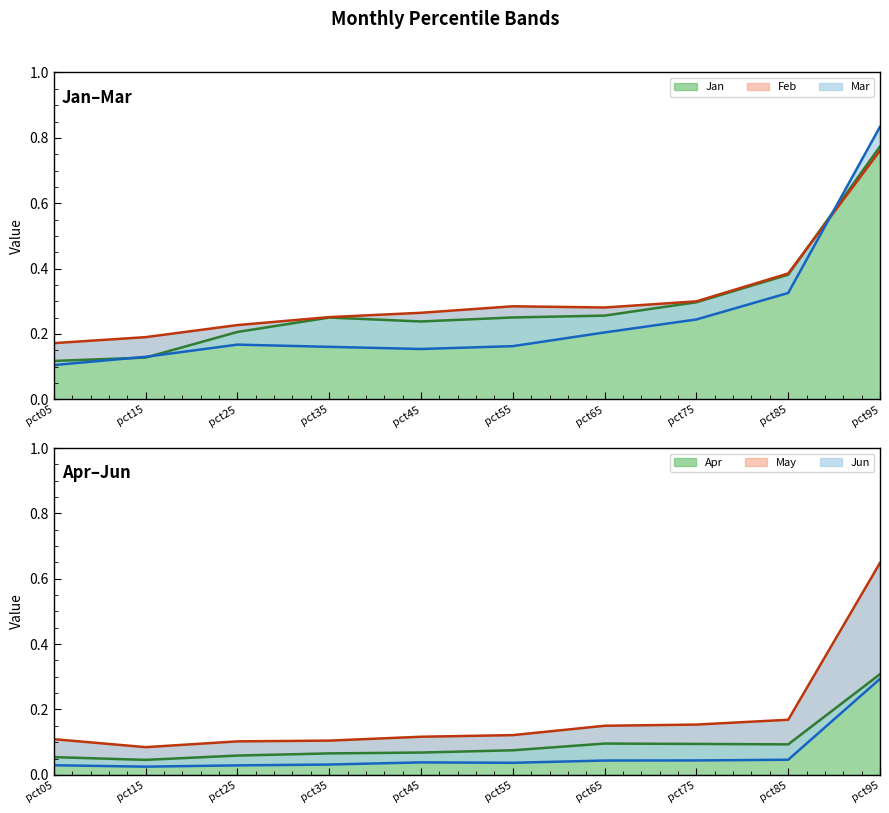

Which category has the lowest value in the May series?

pct15